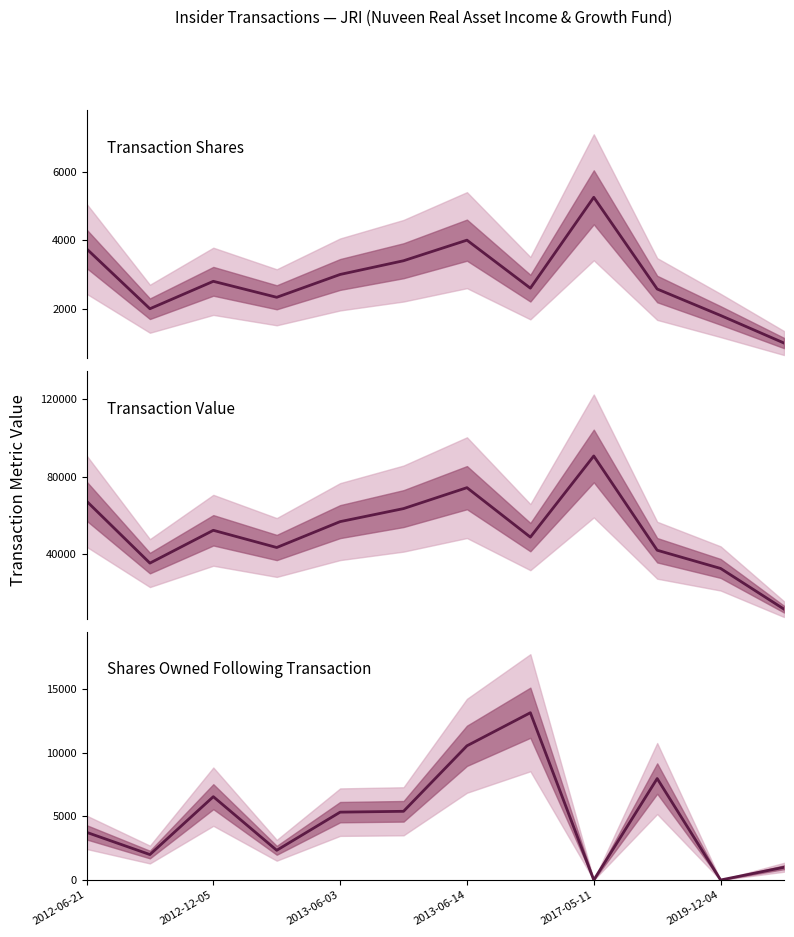

Does the chart have visible grid lines?

No